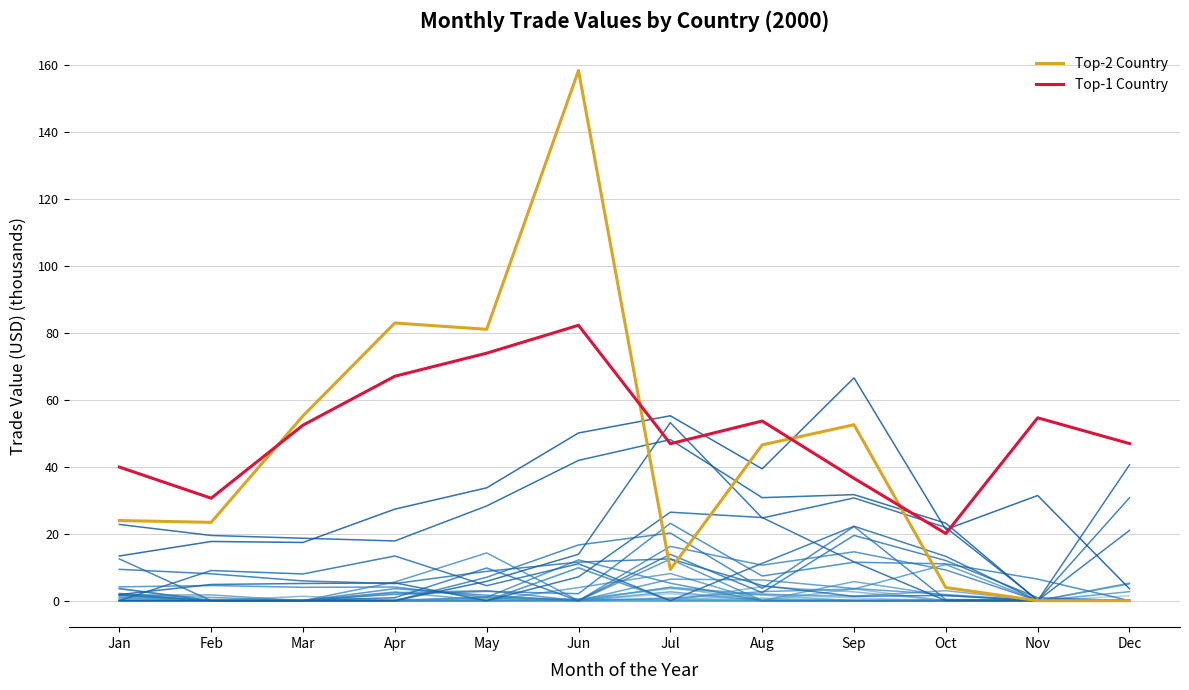

True or false: Top-1 Country has a value of 53.7 at Aug.

True